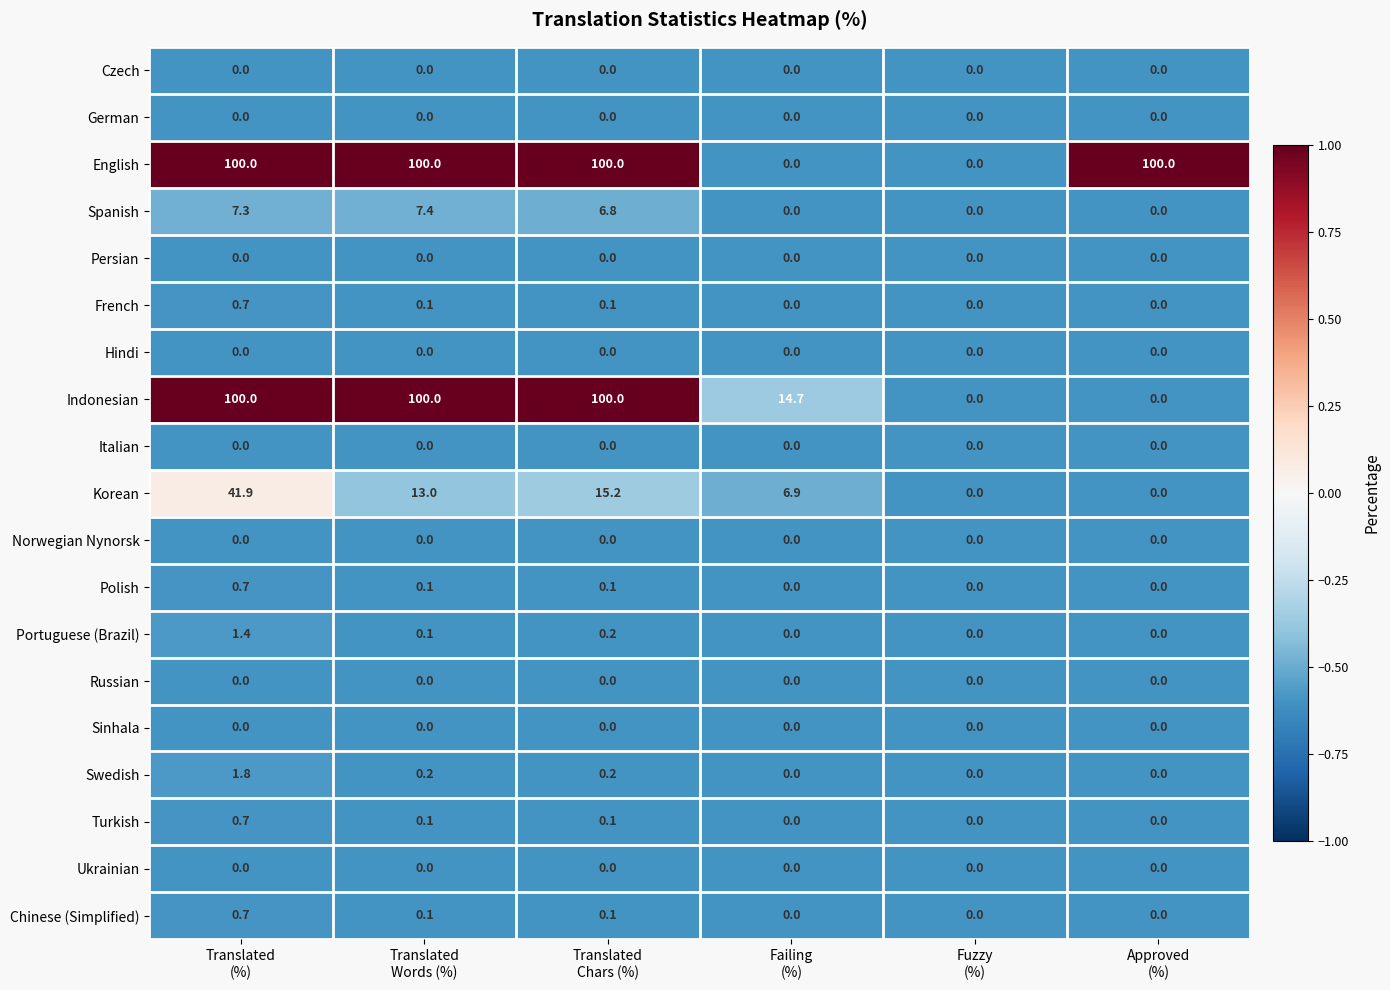

Which series changed the most between Translated
(%) and Translated
Chars (%)?

Korean